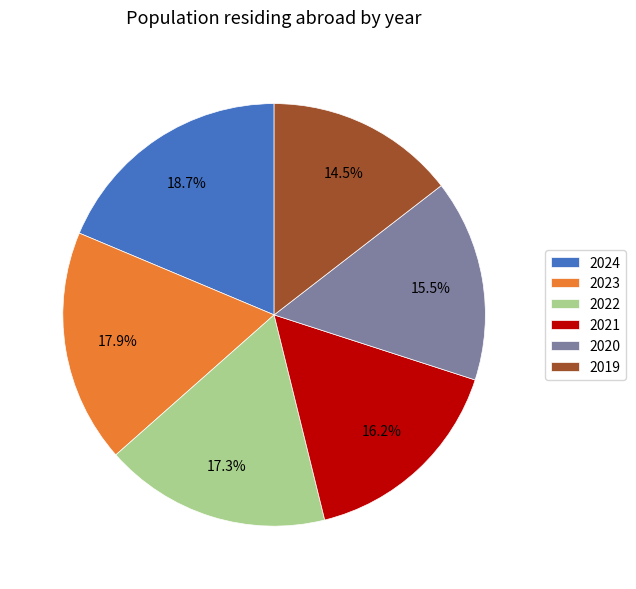

Is there a majority slice in this chart?

No